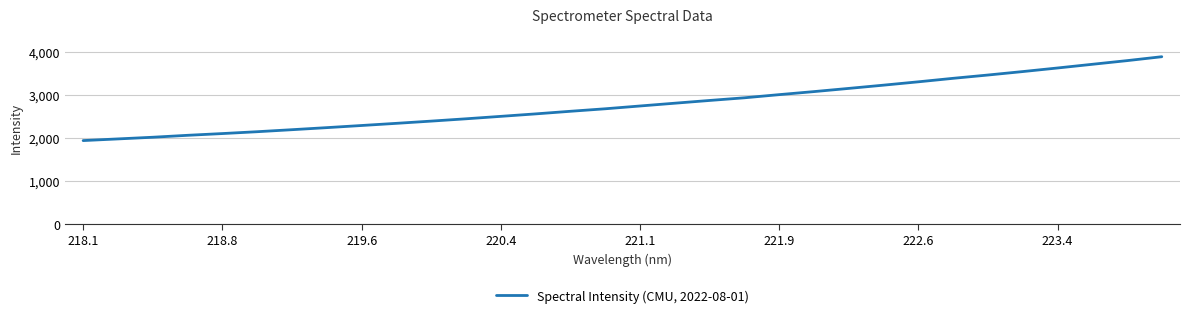

What is the smallest value displayed?

1943.5